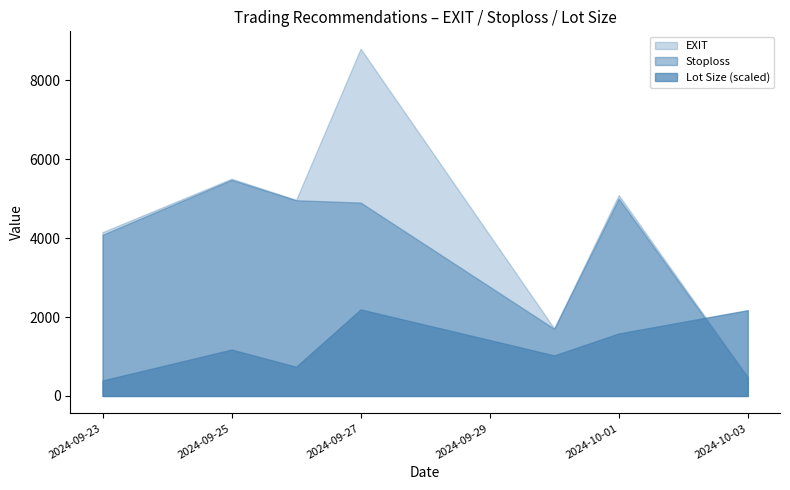

The value of Stoploss at 2024-09-27 is 7799.0. True or false?

False